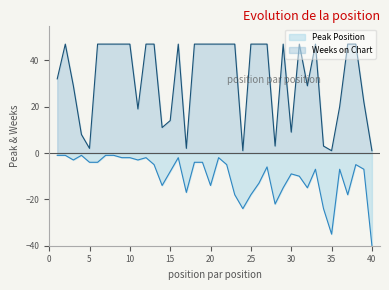

Rank the series by their average value, from lowest to highest.

Peak Position, Weeks on Chart